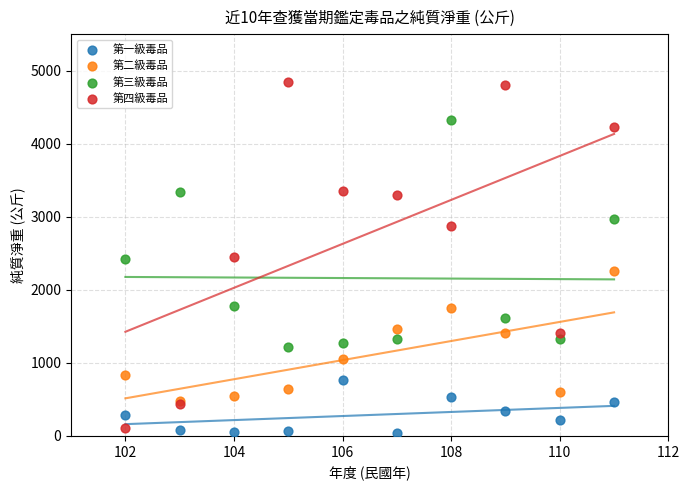

In the 第三級毒品 series, what Y value is closest to 2770?

2970.6